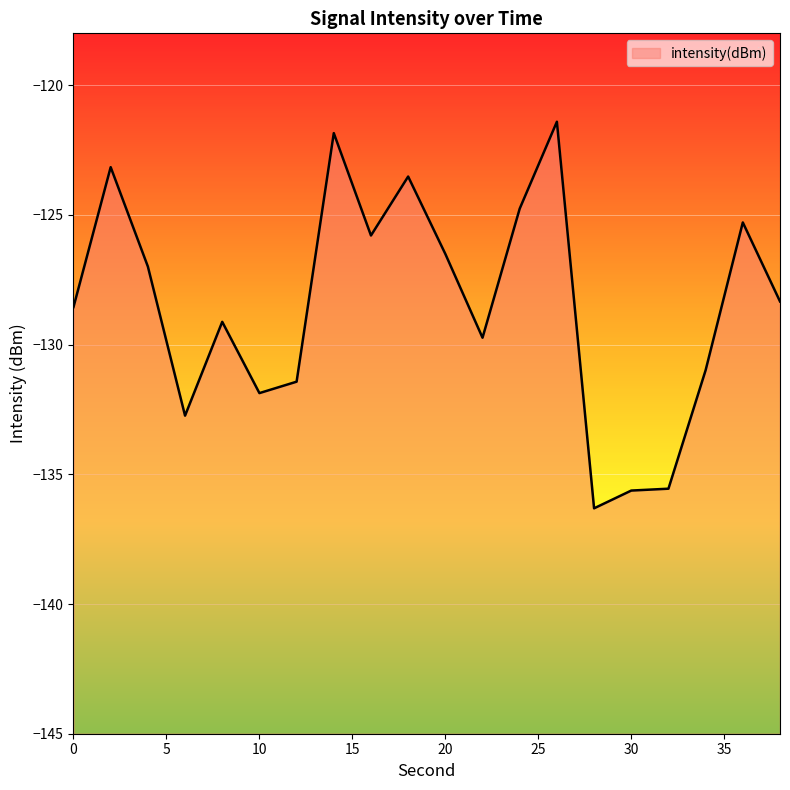

At which label is the value closest to -128?

38